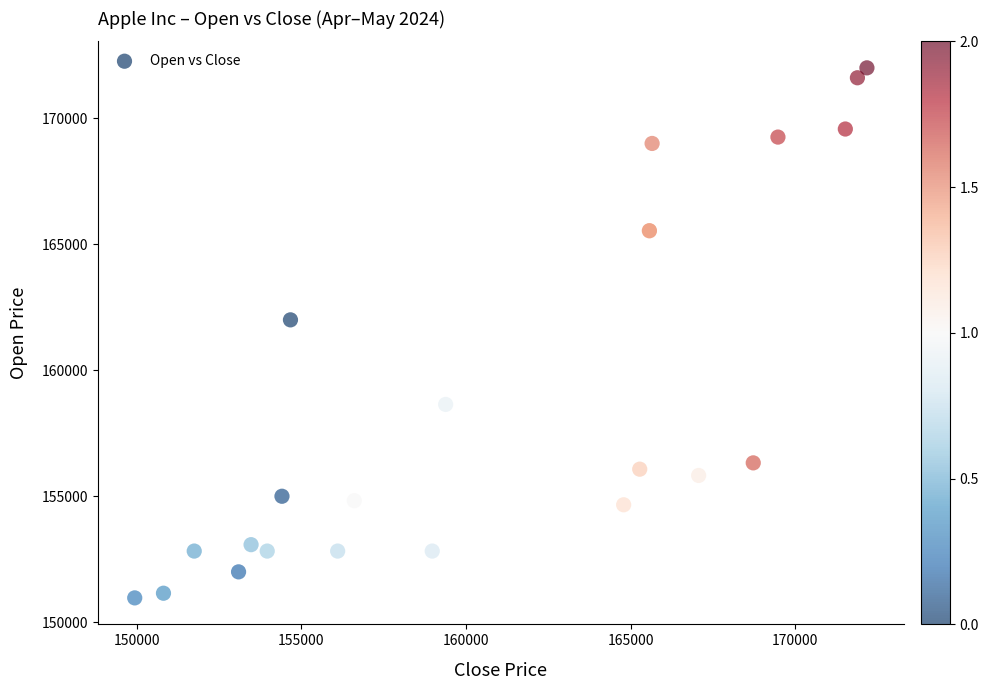

What Y value in the scatter plot is closest to 161483?

162000